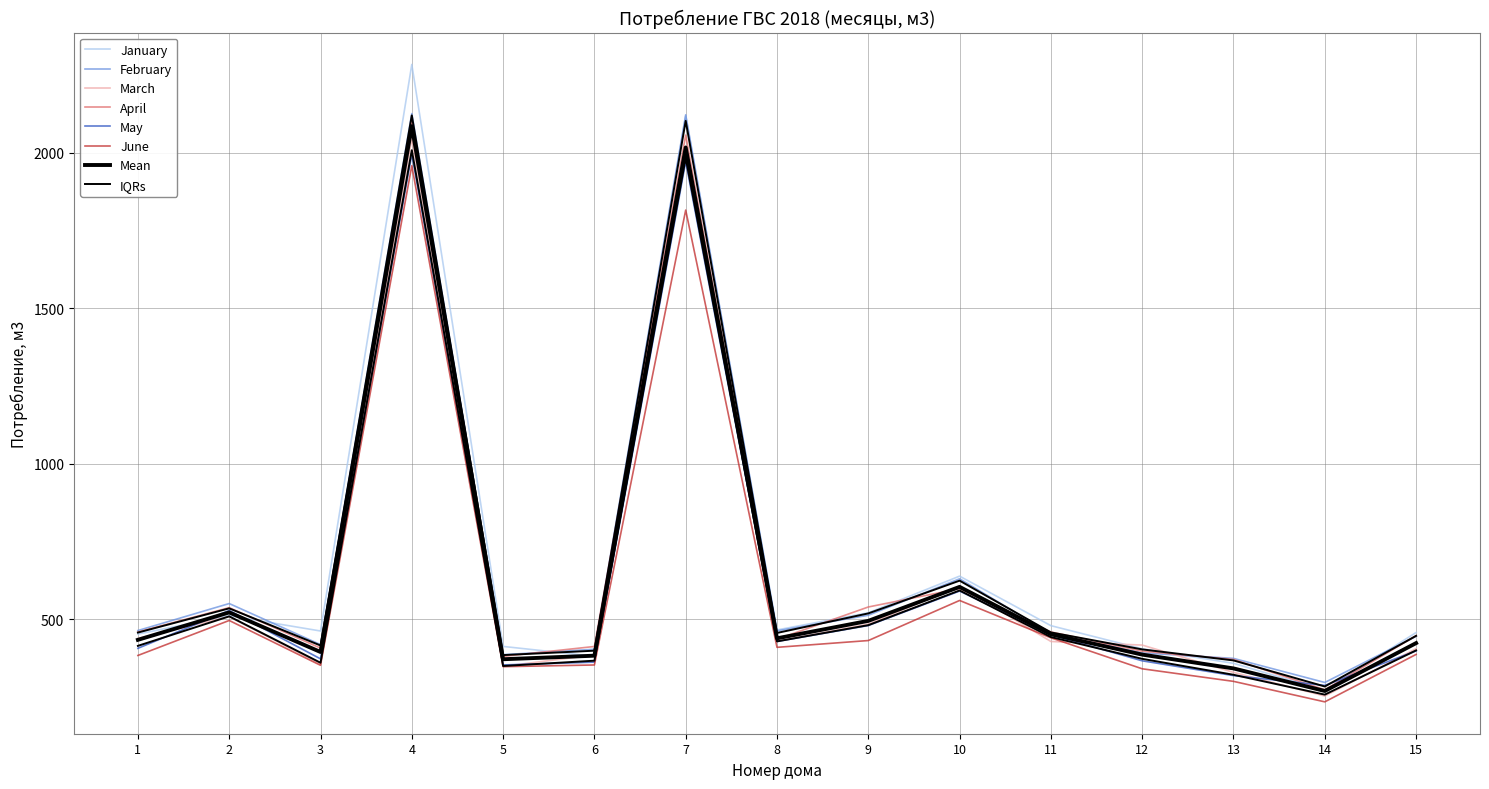

True or false: March has a value of 587.8 at 12.

False